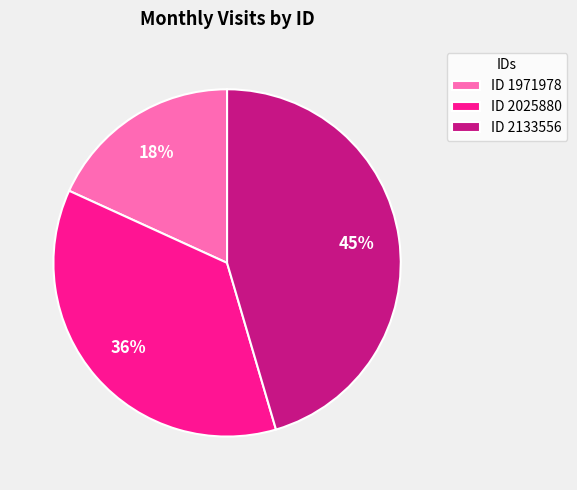

Is there a majority slice in this chart?

No